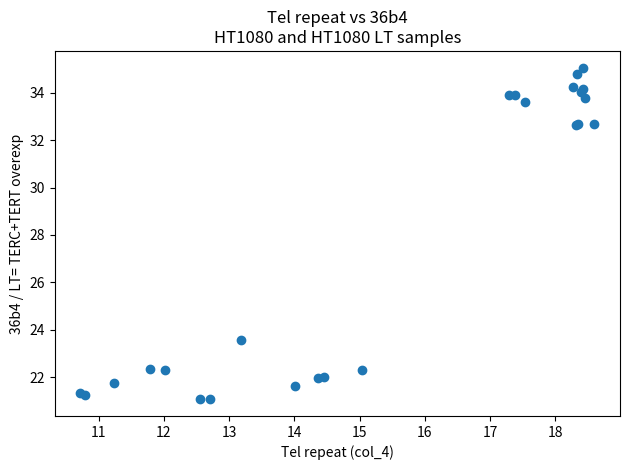

What Y value in the scatter plot is closest to 28?

23.6